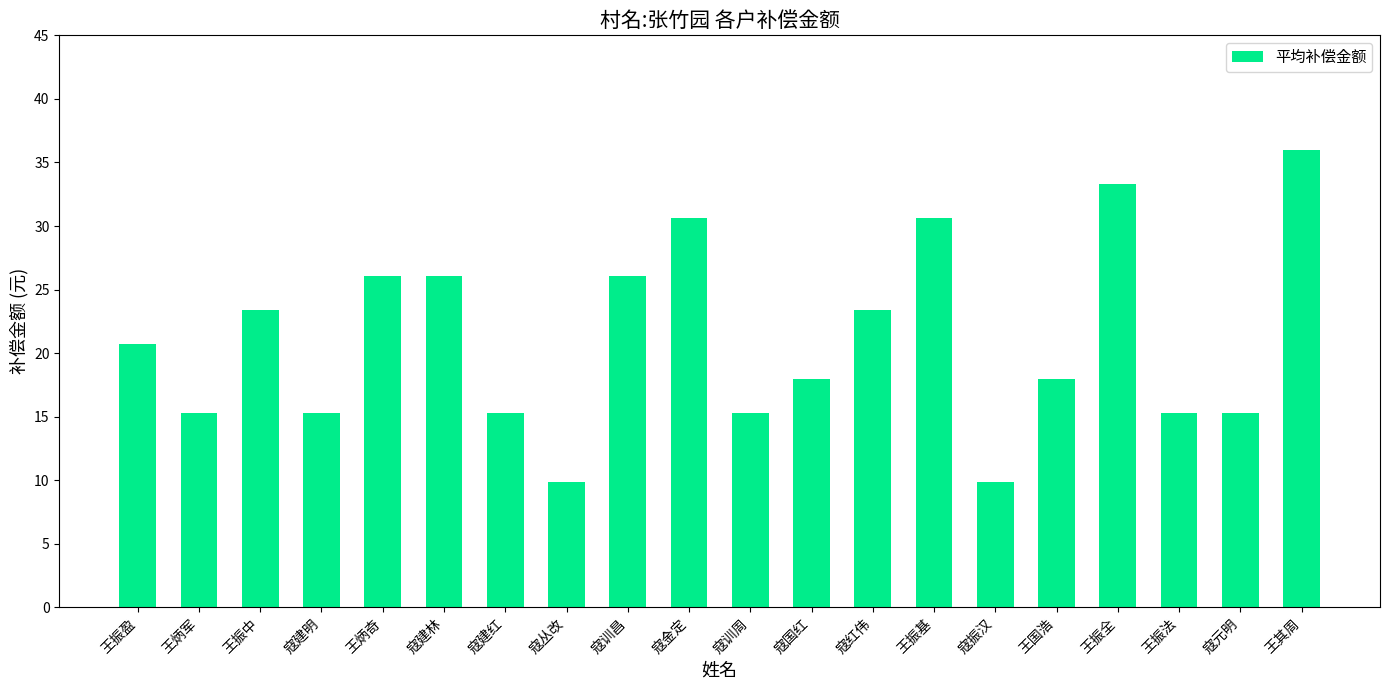

What is the change in value from 王振盈 to 寇丛改?

-10.8